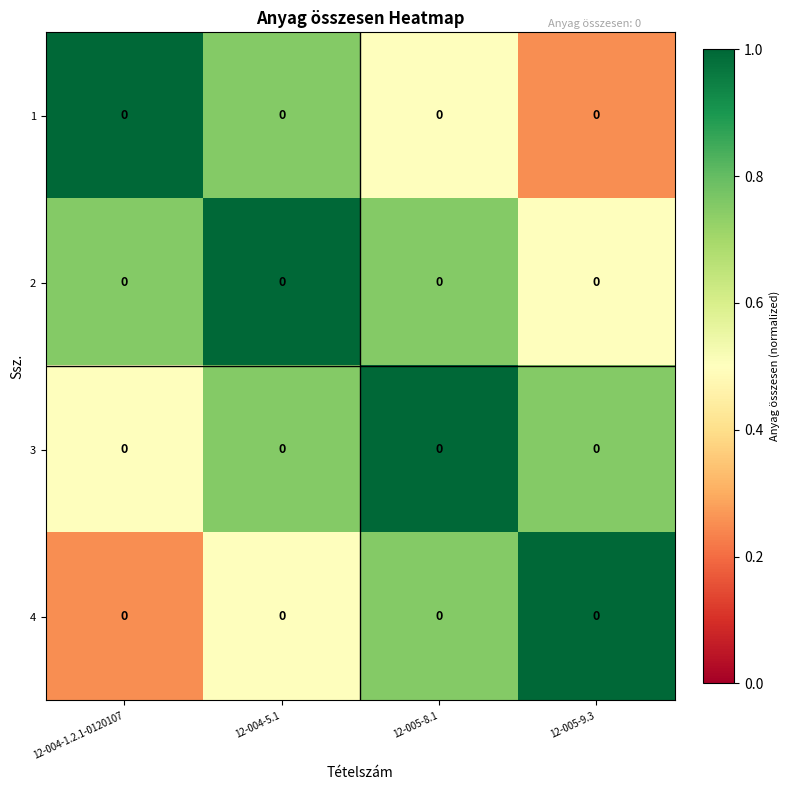

Reading right to left, extract all data points from this chart.

1: 12-005-9.3=0.0	12-005-8.1=0.0	12-004-5.1=0.0	12-004-1.2.1-0120107=0.0
2: 12-005-9.3=0.0	12-005-8.1=0.0	12-004-5.1=0.0	12-004-1.2.1-0120107=0.0
3: 12-005-9.3=0.0	12-005-8.1=0.0	12-004-5.1=0.0	12-004-1.2.1-0120107=0.0
4: 12-005-9.3=0.0	12-005-8.1=0.0	12-004-5.1=0.0	12-004-1.2.1-0120107=0.0